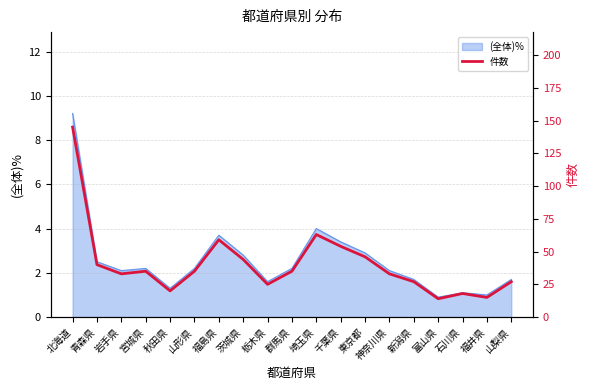

Where is the first local minimum?

岩手県